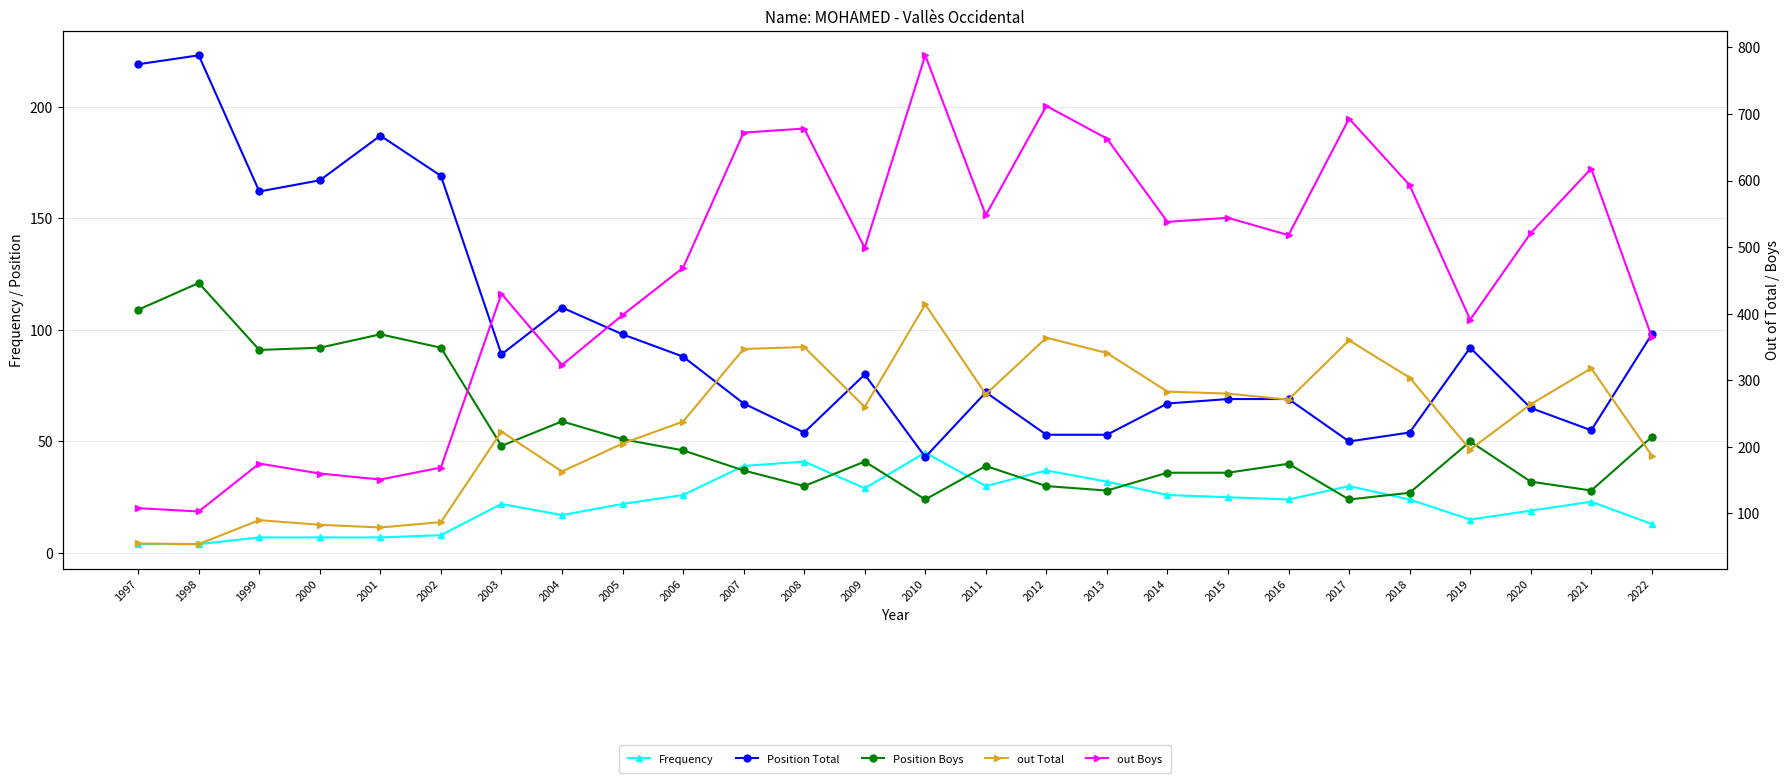

Where does the Position Boys series first go above 41?

1997